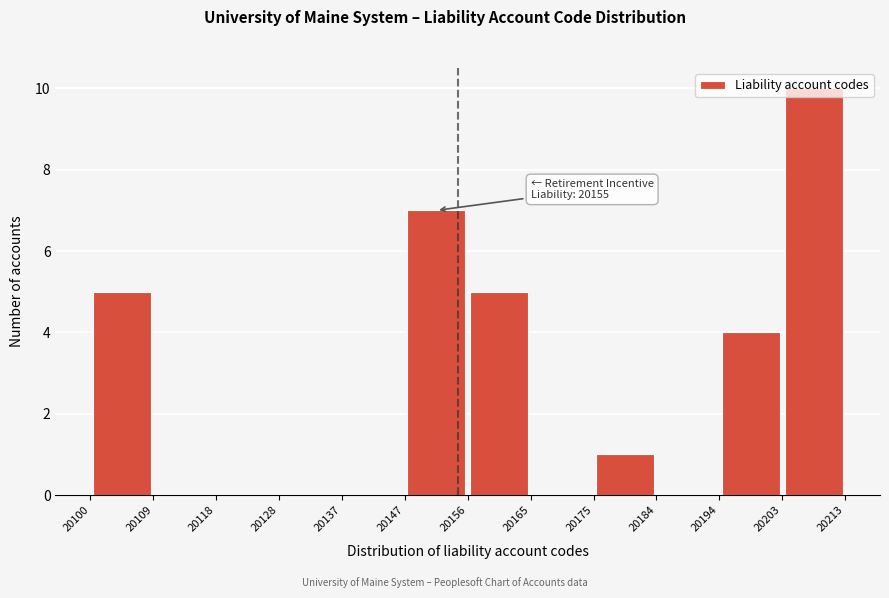

Which range on the x-axis has the tallest bar?

20203 to 20213